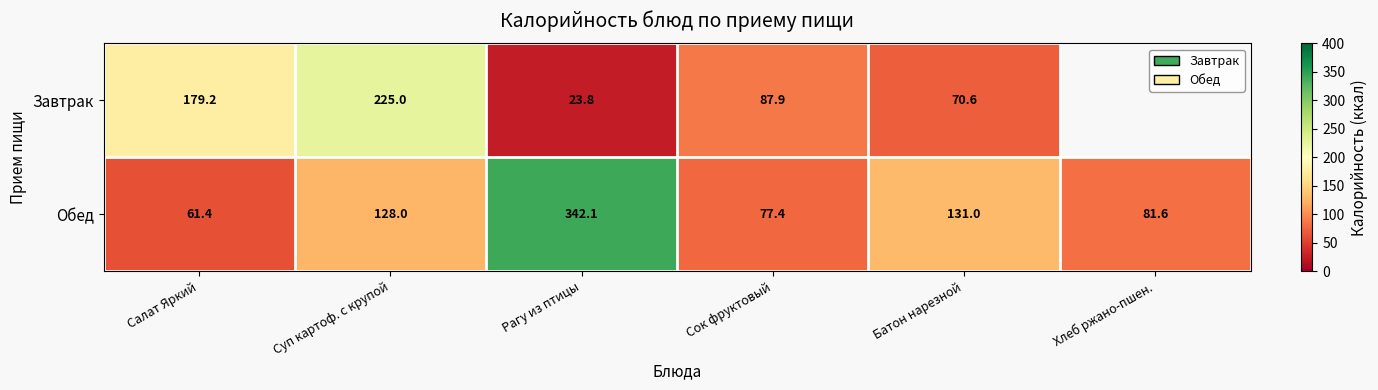

The Завтрак series shows 321.1 at Салат Яркий. True or false?

False